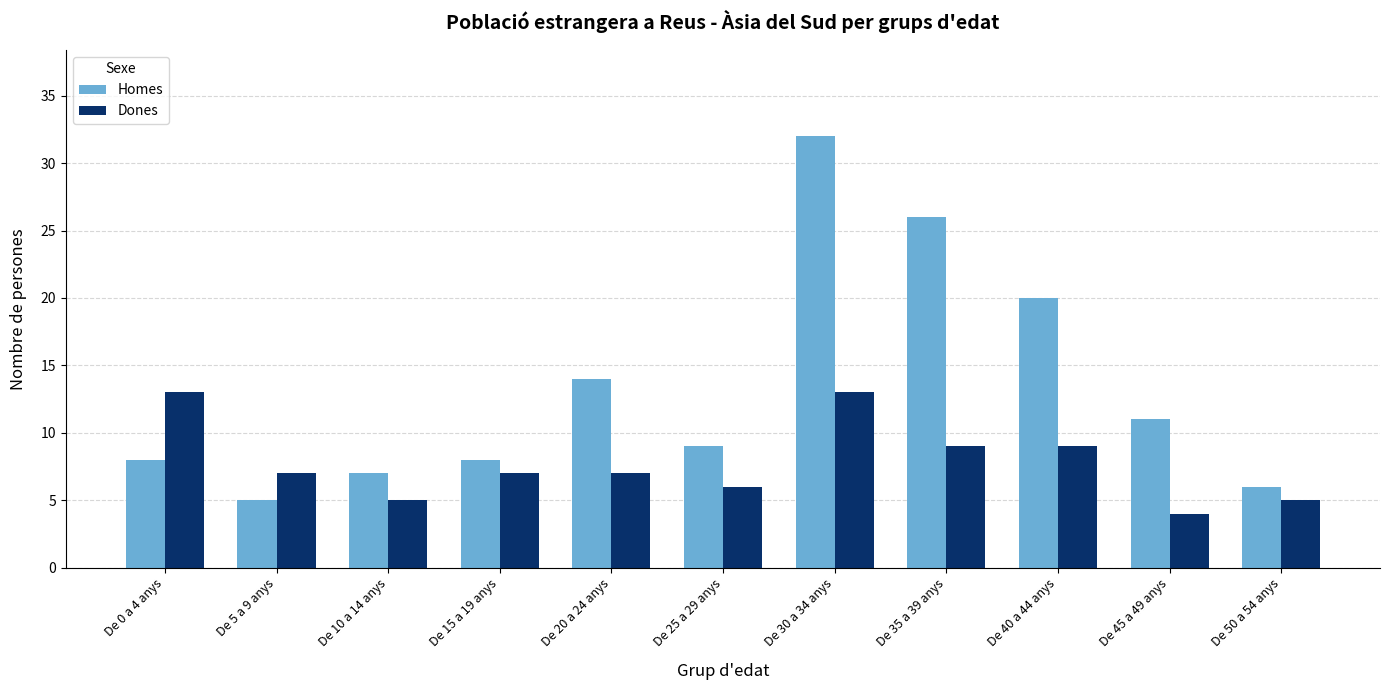

At De 0 a 4 anys, list the series in order from smallest to largest.

Homes, Dones